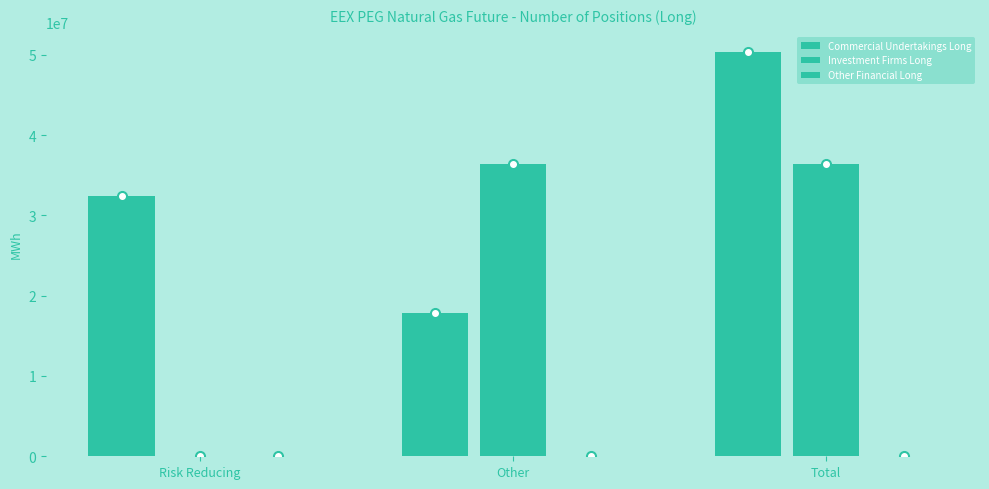

Is the value of Investment Firms Long at Other greater than the value of Commercial Undertakings Long at Total?

No